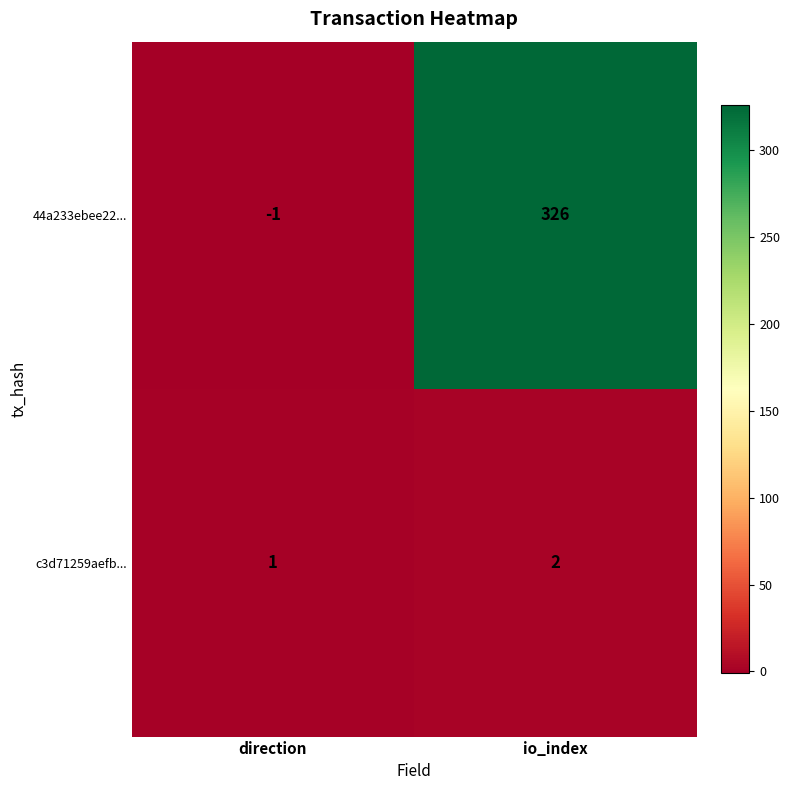

The c3d71259aefb... series shows 1 at direction. True or false?

True